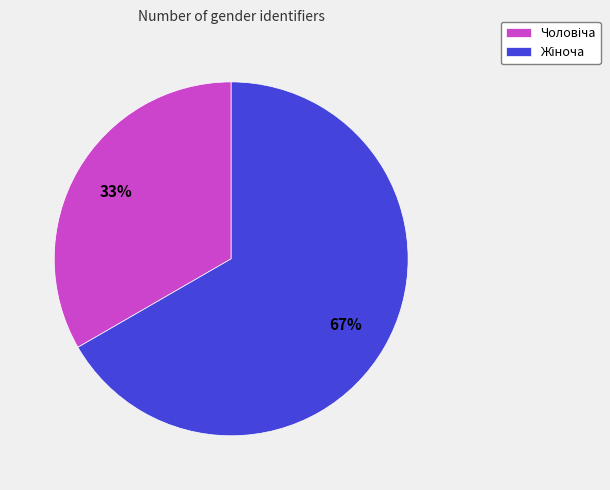

To the nearest percent, what is the average slice percentage?

50%